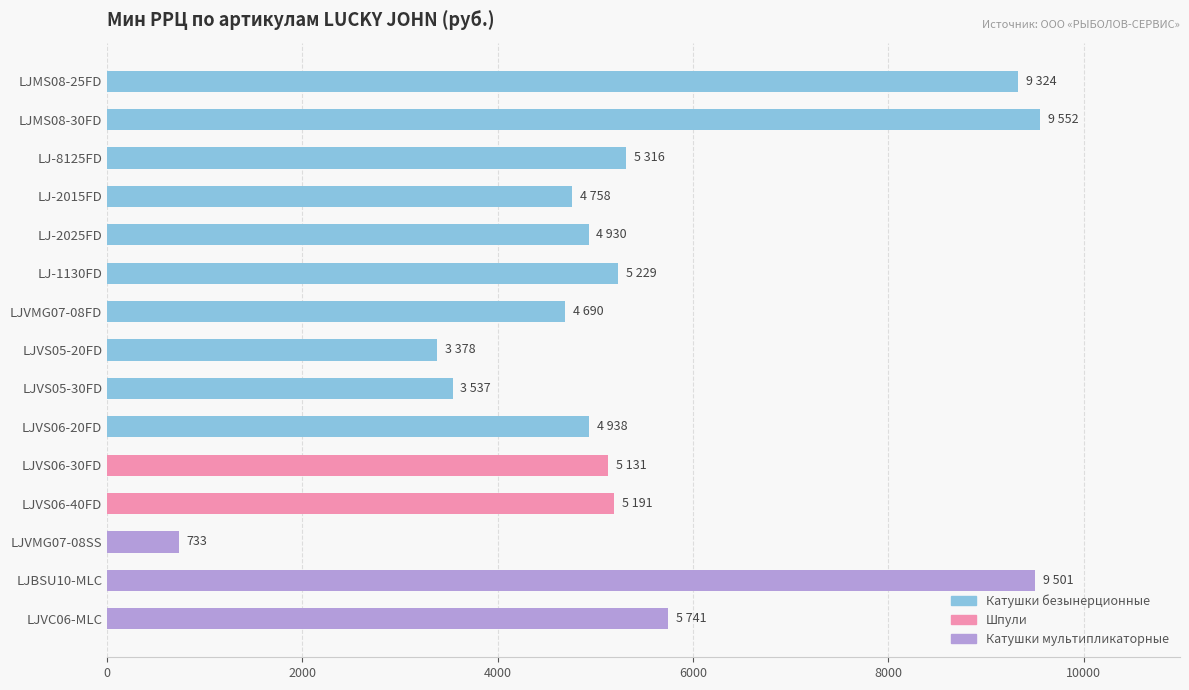

What is the value of the 12th bar from the top?

5191